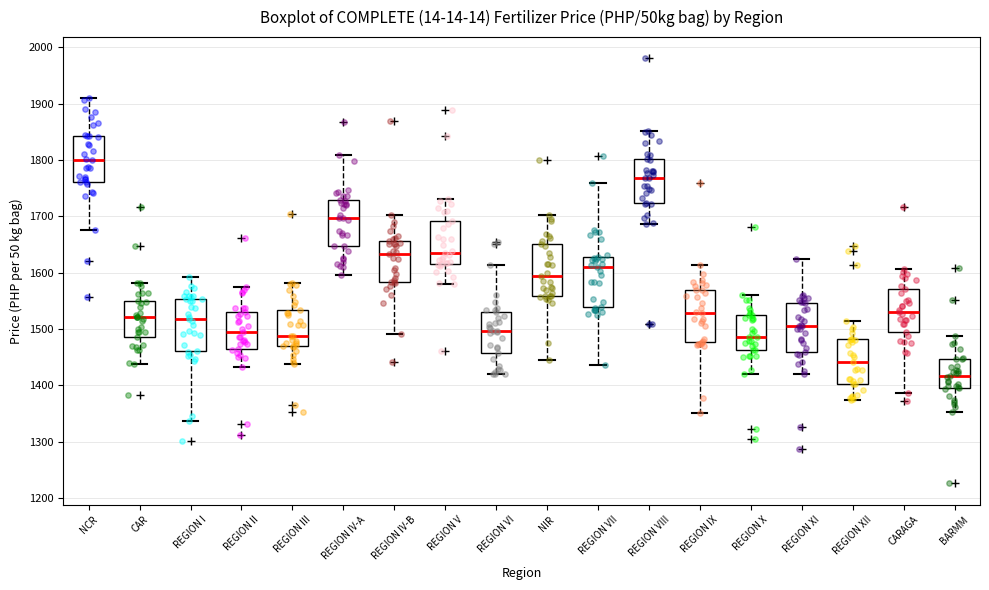

Reading left to right, read every box against the y-axis: the position of its median line, the range the box covers, and the ends of its whiskers. The values are not printed on the chart, so give them approximately, as read against the axis.

NCR: median 1800, box 1760 to 1840, whiskers 1680 to 1910
CAR: median 1520, box 1490 to 1550, whiskers 1440 to 1580
REGION I: median 1520, box 1460 to 1550, whiskers 1340 to 1590
REGION II: median 1500, box 1470 to 1530, whiskers 1430 to 1570
REGION III: median 1490, box 1470 to 1530, whiskers 1440 to 1580
REGION IV-A: median 1700, box 1650 to 1730, whiskers 1600 to 1810
REGION IV-B: median 1630, box 1580 to 1660, whiskers 1490 to 1700
REGION V: median 1630, box 1620 to 1690, whiskers 1580 to 1730
REGION VI: median 1500, box 1460 to 1530, whiskers 1420 to 1610
NIR: median 1590, box 1560 to 1650, whiskers 1450 to 1700
REGION VII: median 1610, box 1540 to 1630, whiskers 1440 to 1760
REGION VIII: median 1770, box 1720 to 1800, whiskers 1690 to 1850
REGION IX: median 1530, box 1480 to 1570, whiskers 1350 to 1610
REGION X: median 1490, box 1460 to 1520, whiskers 1420 to 1560
REGION XI: median 1500, box 1460 to 1550, whiskers 1420 to 1620
REGION XII: median 1440, box 1400 to 1480, whiskers 1370 to 1510
CARAGA: median 1530, box 1500 to 1570, whiskers 1390 to 1610
BARMM: median 1420, box 1400 to 1450, whiskers 1350 to 1490